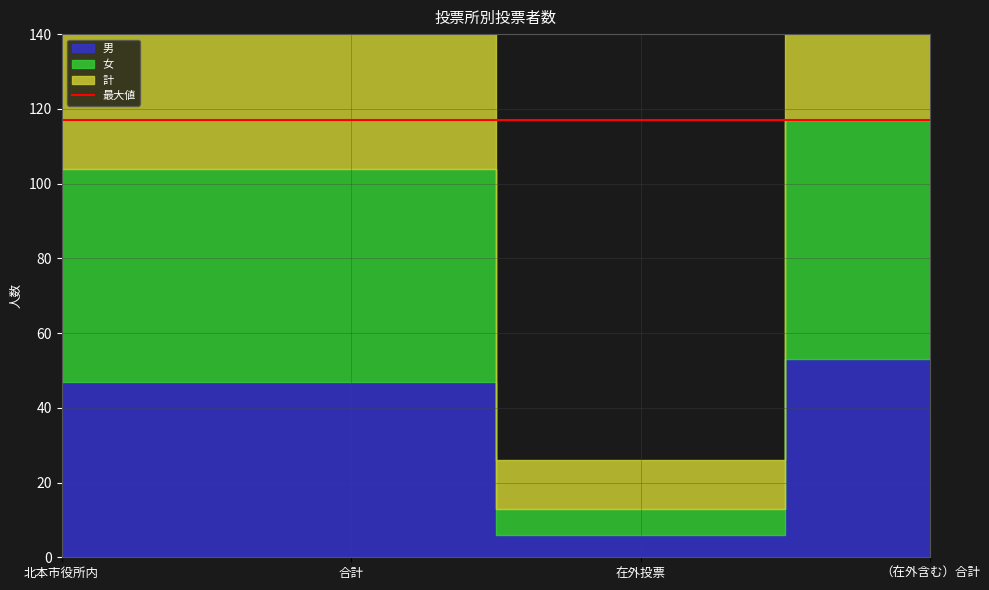

Reading right to left, list all the values displayed in this chart.

男: 53	6	47	47
女: 117	13	104	104
計: 234	26	208	208